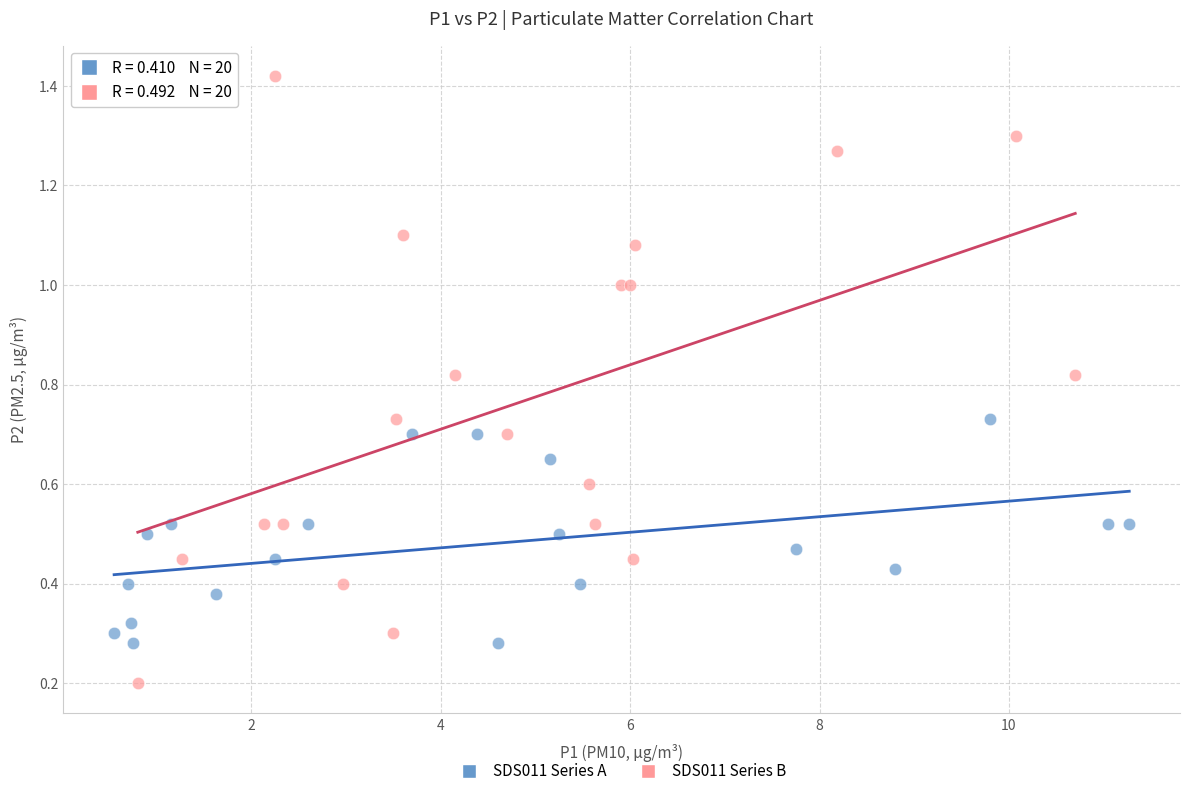

Which series reaches the maximum Y coordinate?

SDS011 Series B